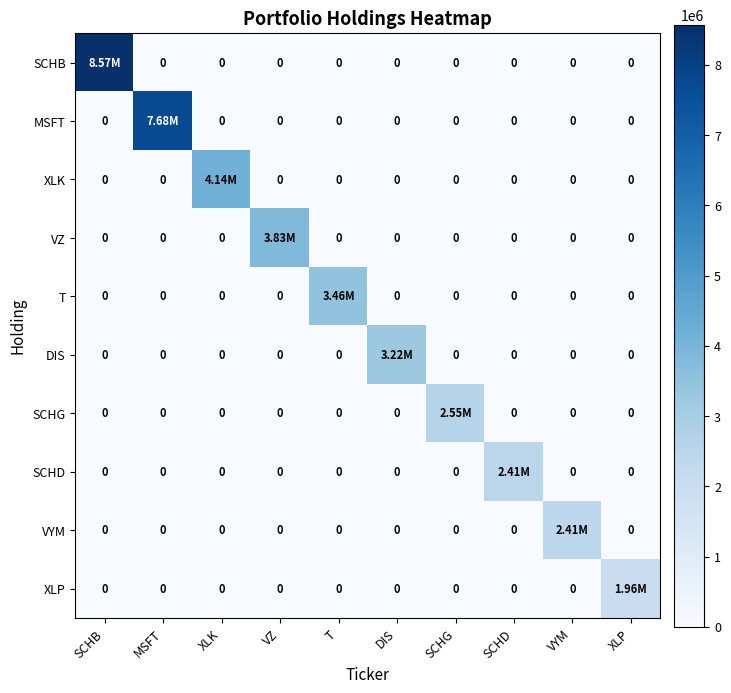

What is the maximum value shown in the chart?

8574000